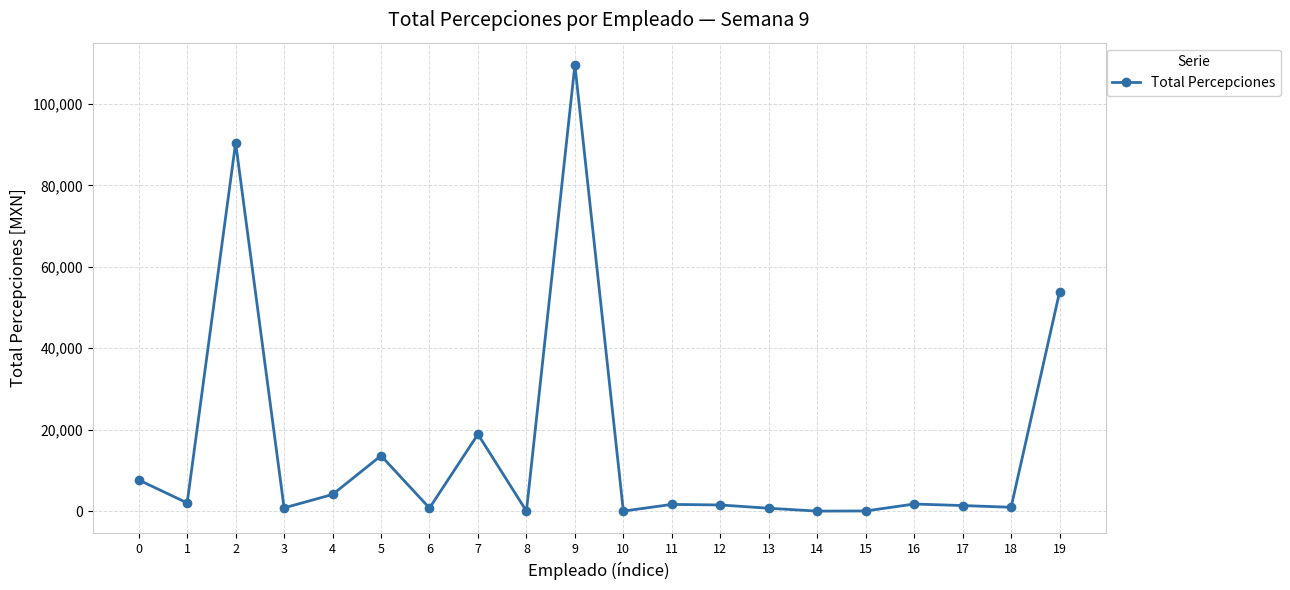

What is the maximum value shown in the chart?

109602.0